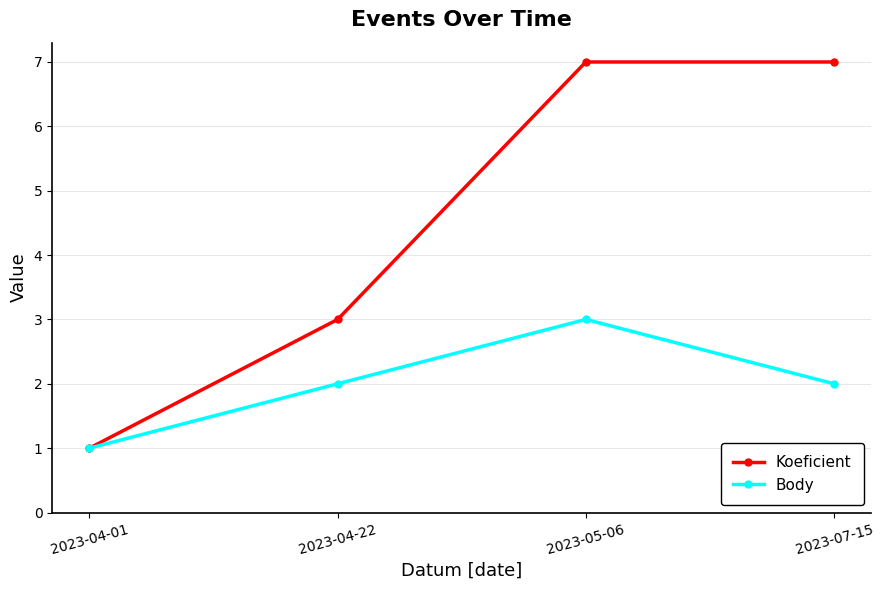

Reading left to right, extract all data points from this chart.

Koeficient: 2023-04-01=1	2023-04-22=3	2023-05-06=7	2023-07-15=7
Body: 2023-04-01=1	2023-04-22=2	2023-05-06=3	2023-07-15=2